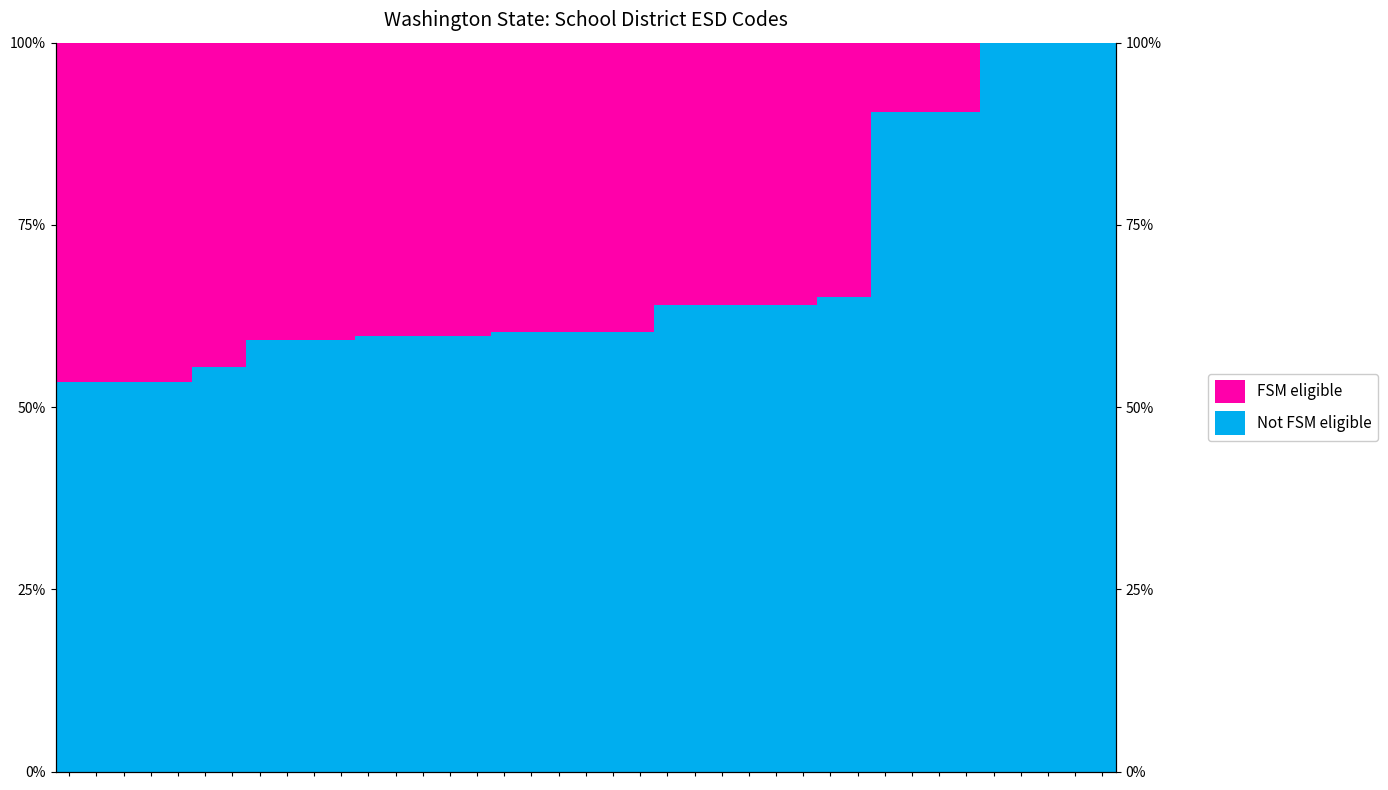

Which series has the largest range (max minus min)?

Not FSM eligible